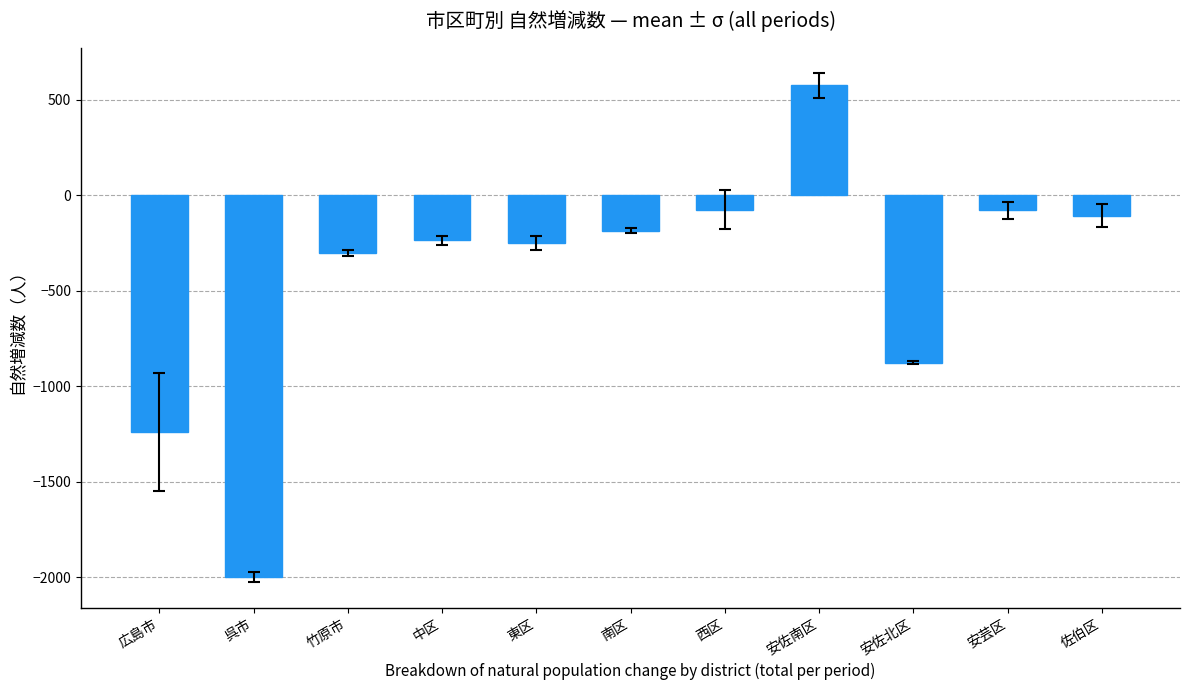

How many bars are there in total?

11